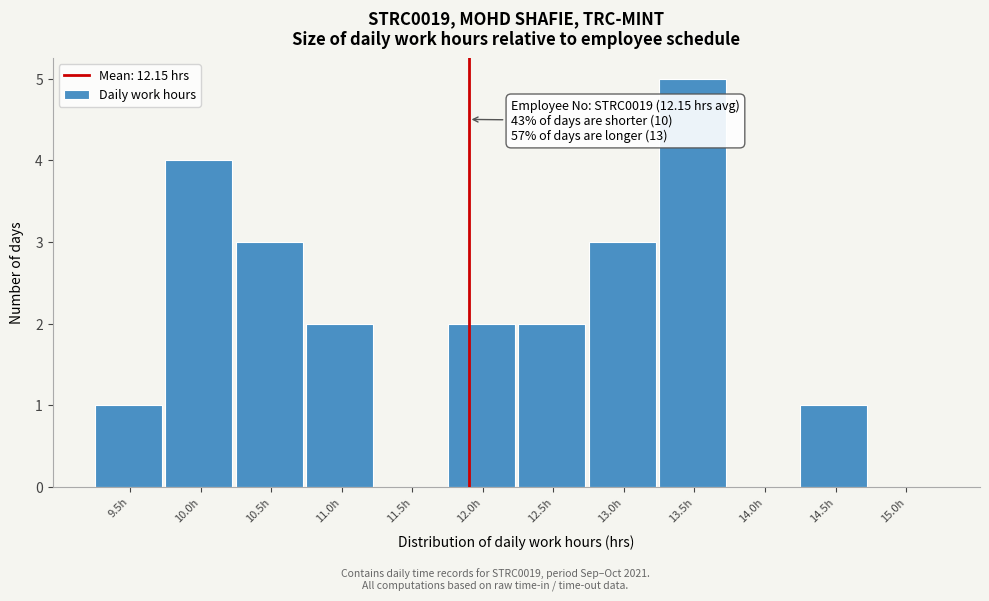

Reading left to right, what are all the values shown in this chart?

9.5h=1	10.0h=4	10.5h=3	11.0h=2	11.5h=0	12.0h=2	12.5h=2	13.0h=3	13.5h=5	14.0h=0	14.5h=1	15.0h=0